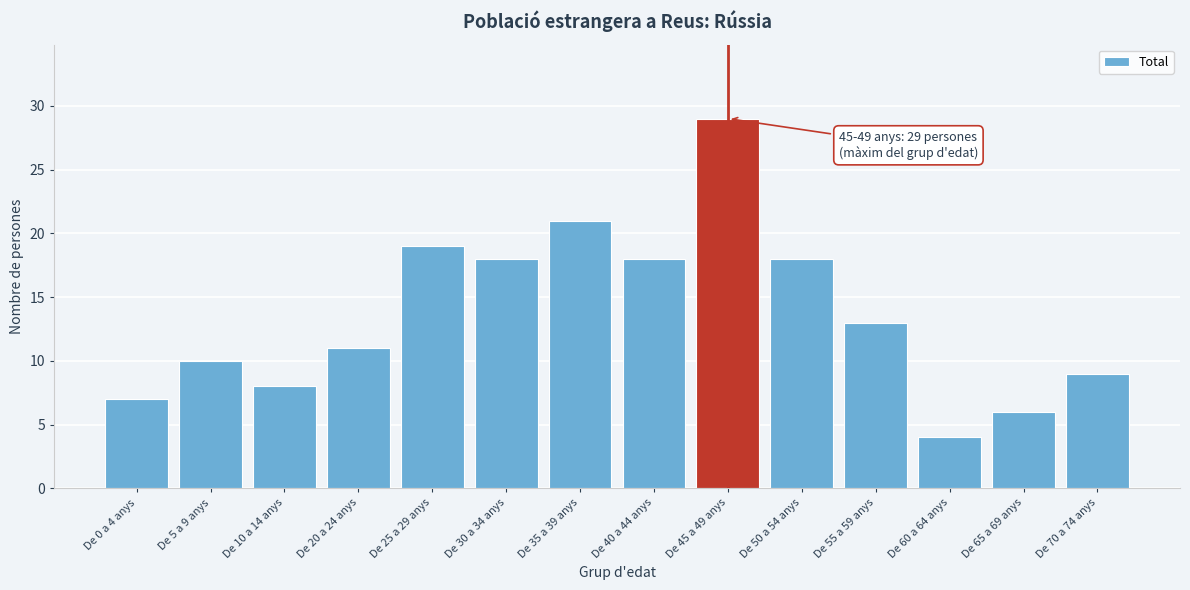

Reading left to right, extract all data points from this chart.

De 0 a 4 anys=7	De 5 a 9 anys=10	De 10 a 14 anys=8	De 20 a 24 anys=11	De 25 a 29 anys=19	De 30 a 34 anys=18	De 35 a 39 anys=21	De 40 a 44 anys=18	De 45 a 49 anys=29	De 50 a 54 anys=18	De 55 a 59 anys=13	De 60 a 64 anys=4	De 65 a 69 anys=6	De 70 a 74 anys=9